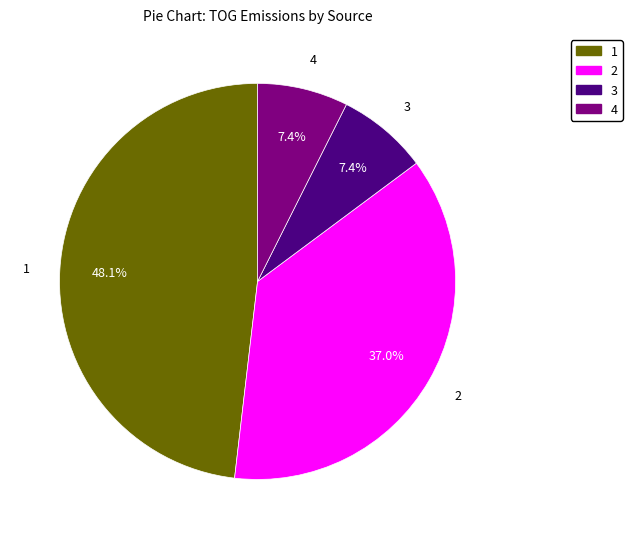

How many slices are in this pie chart?

4